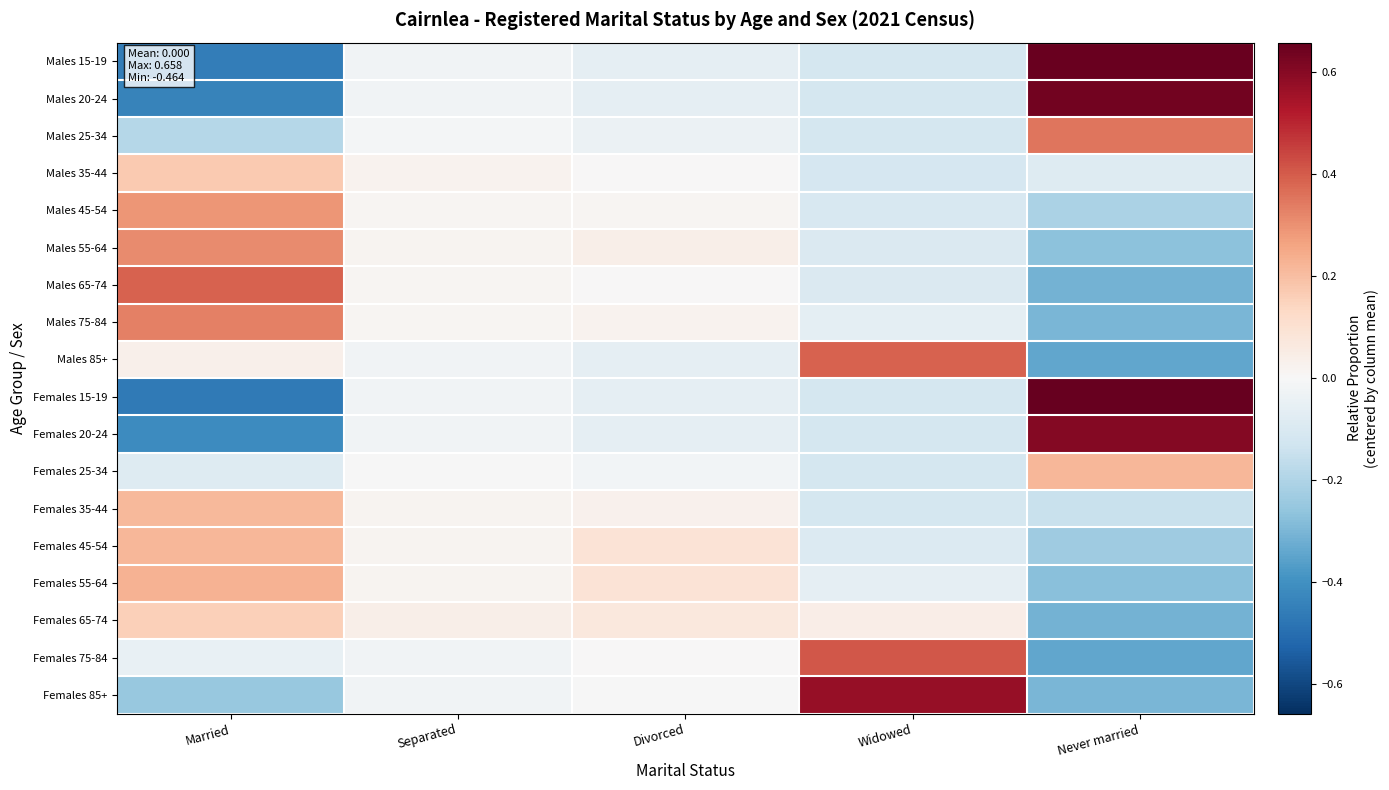

Which series has the largest range (max minus min)?

Females 15-19